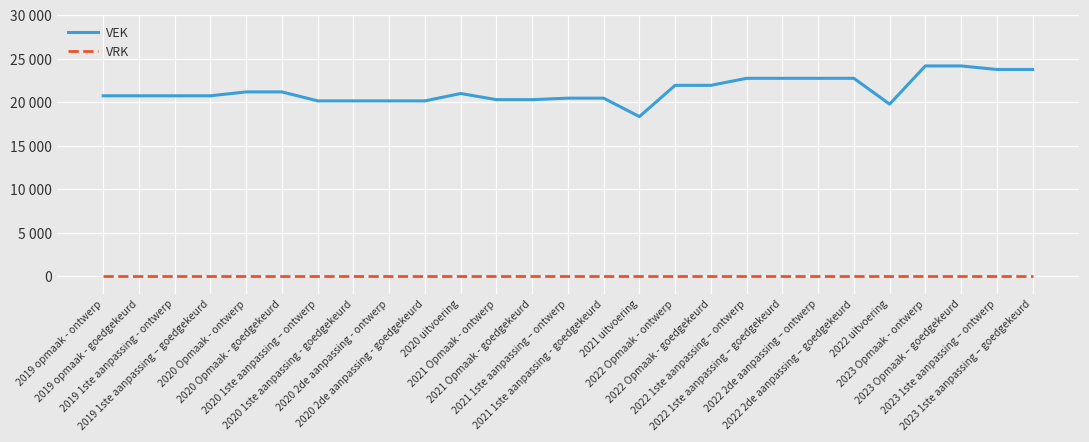

What is the label of the 5th point from the left?

2020 Opmaak - ontwerp